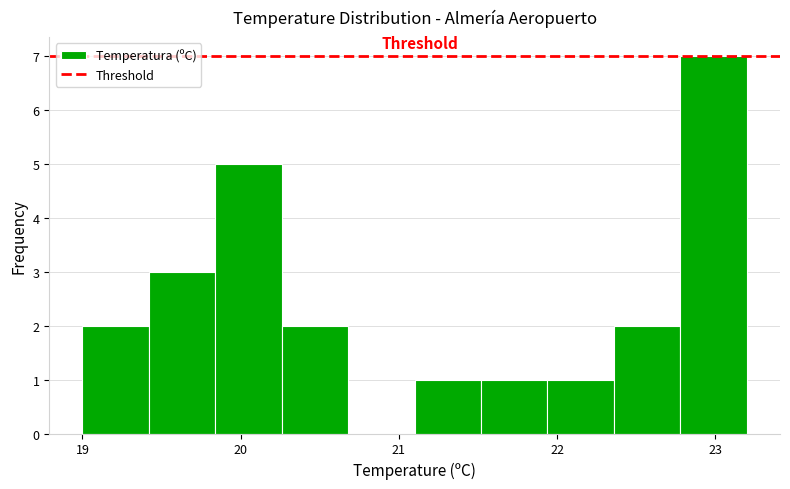

How tall is the bar that spans 19.42 to 19.84 on the x-axis? Neither the bar edges nor the heights are printed on the chart, so give them approximately, as read against the axes.

3